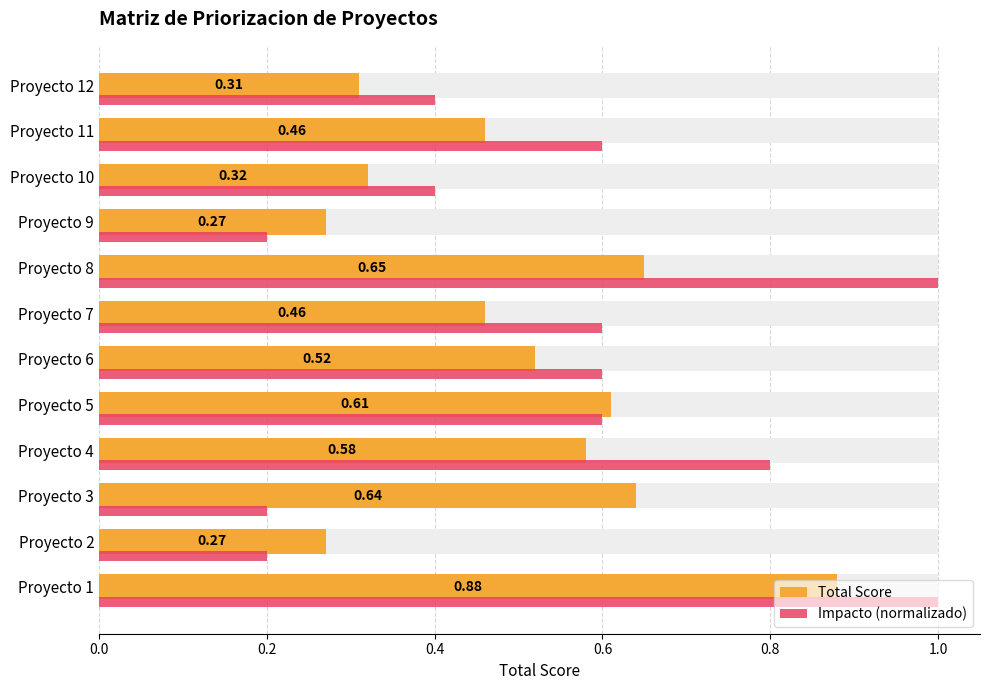

How many categories are shown in the chart?

12